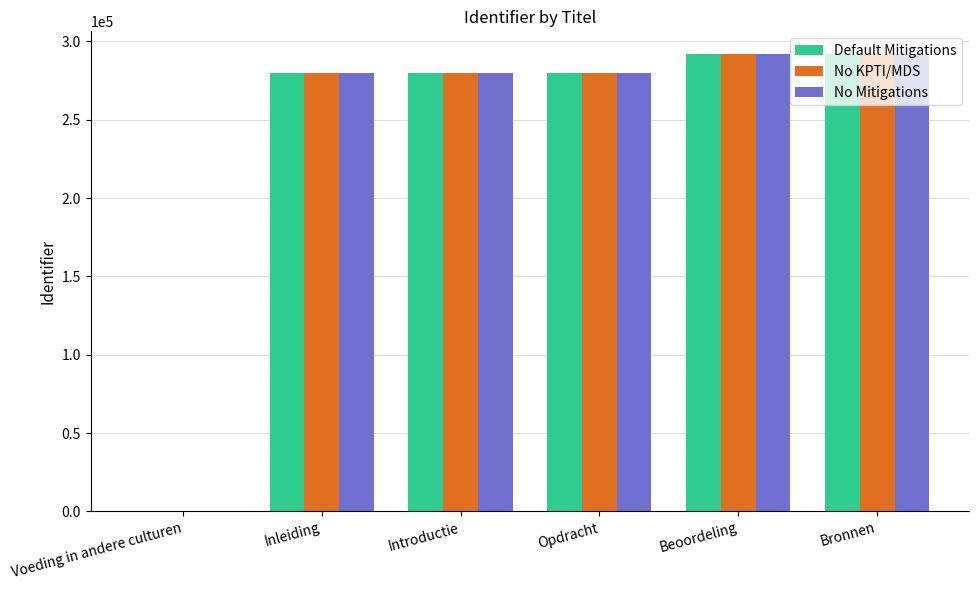

What are all the series names shown in the legend?

Default Mitigations, No KPTI/MDS, No Mitigations